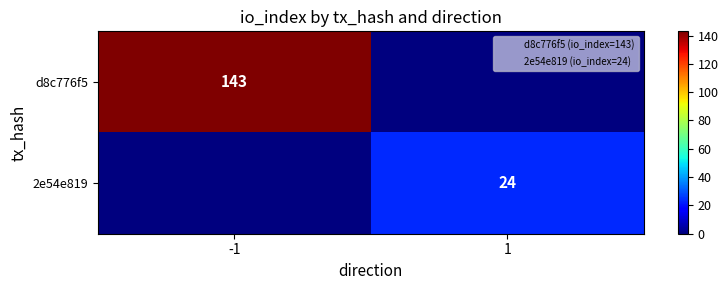

True or false: 2e54e819 has a value of 24 at 1.

True